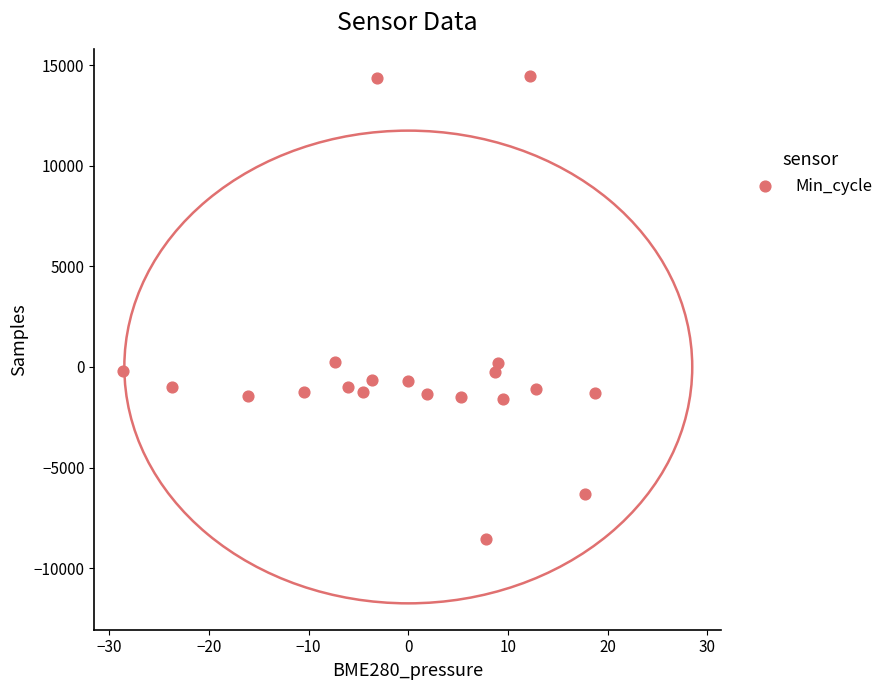

What is the range of X values (max minus min)?

47.4